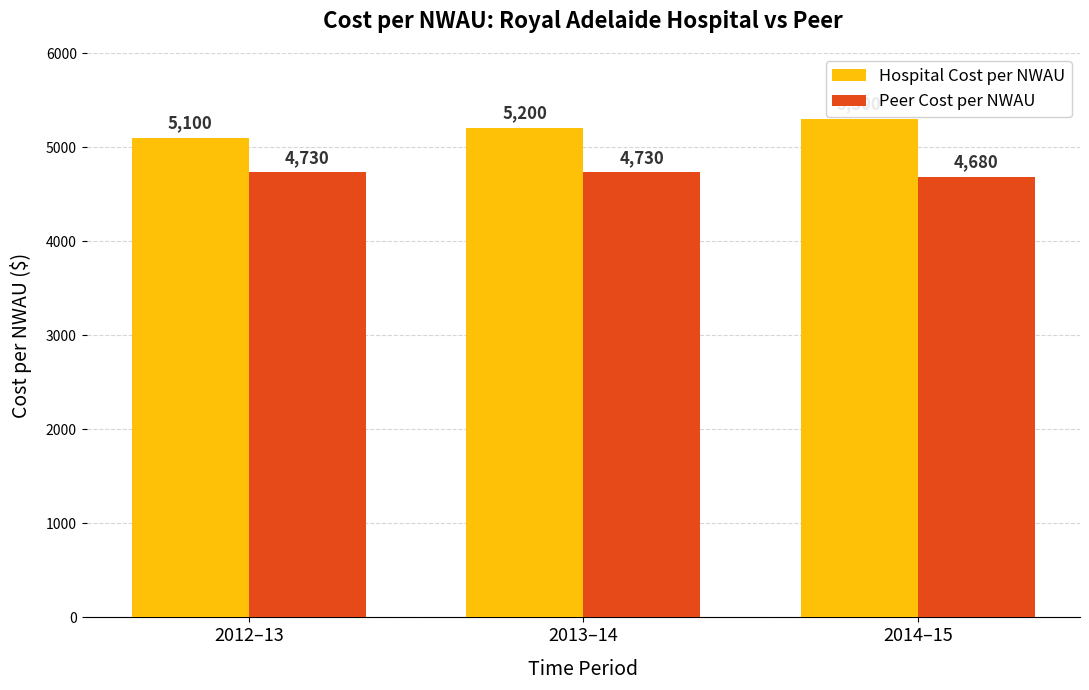

Which series has the largest range (max minus min)?

Hospital Cost per NWAU